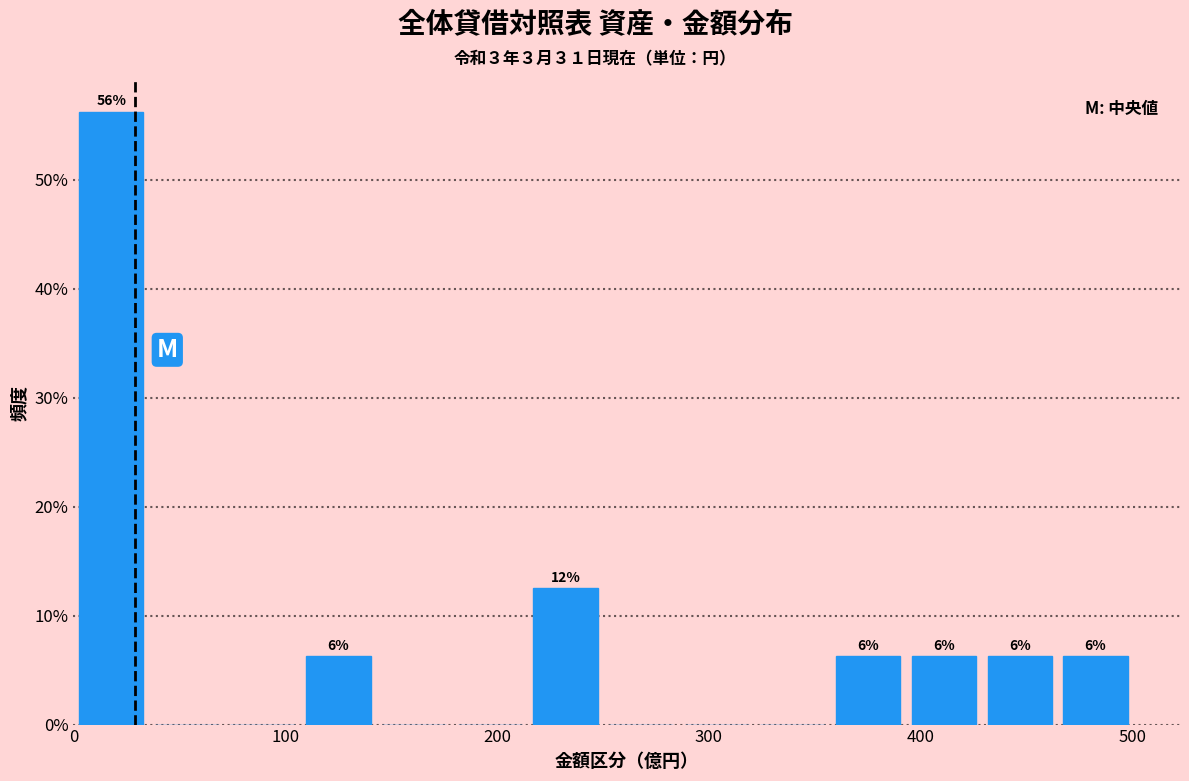

Around what value on the x-axis is the tallest bar? Give the approximate position of its centre, as read against the axis.

20